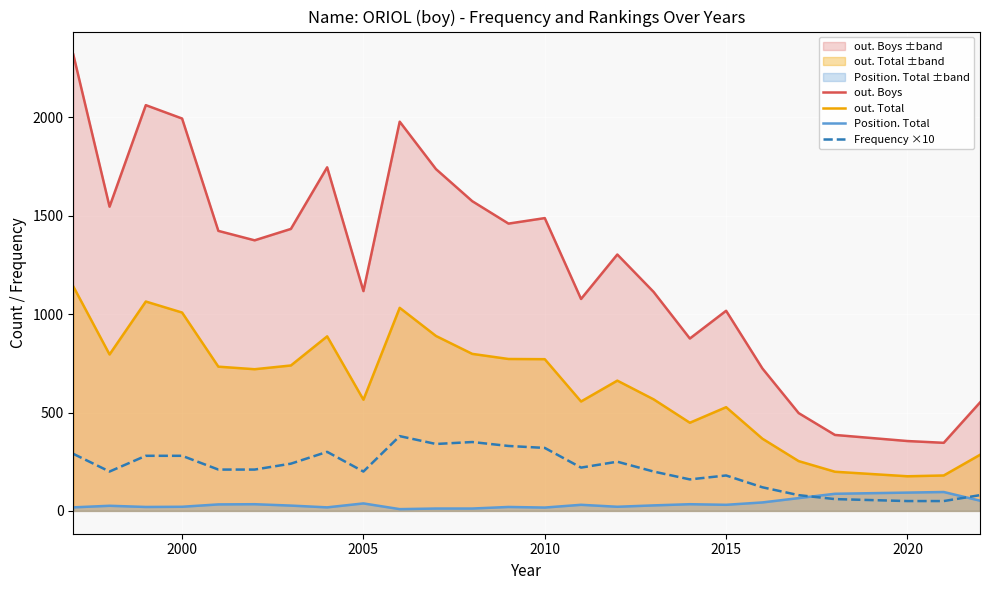

Is it true that out. Total equals 1008 at 2000?

True